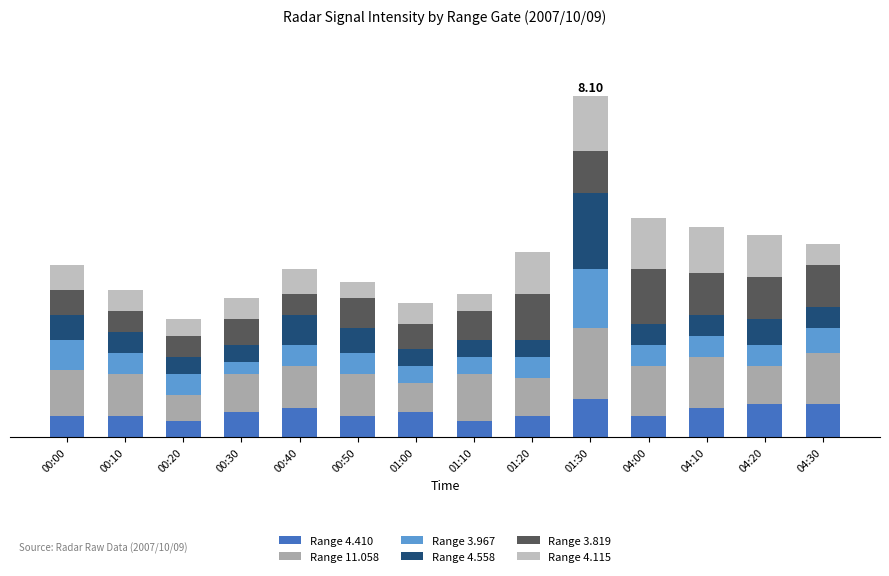

Are the bars grouped side by side (vs. stacked)?

No